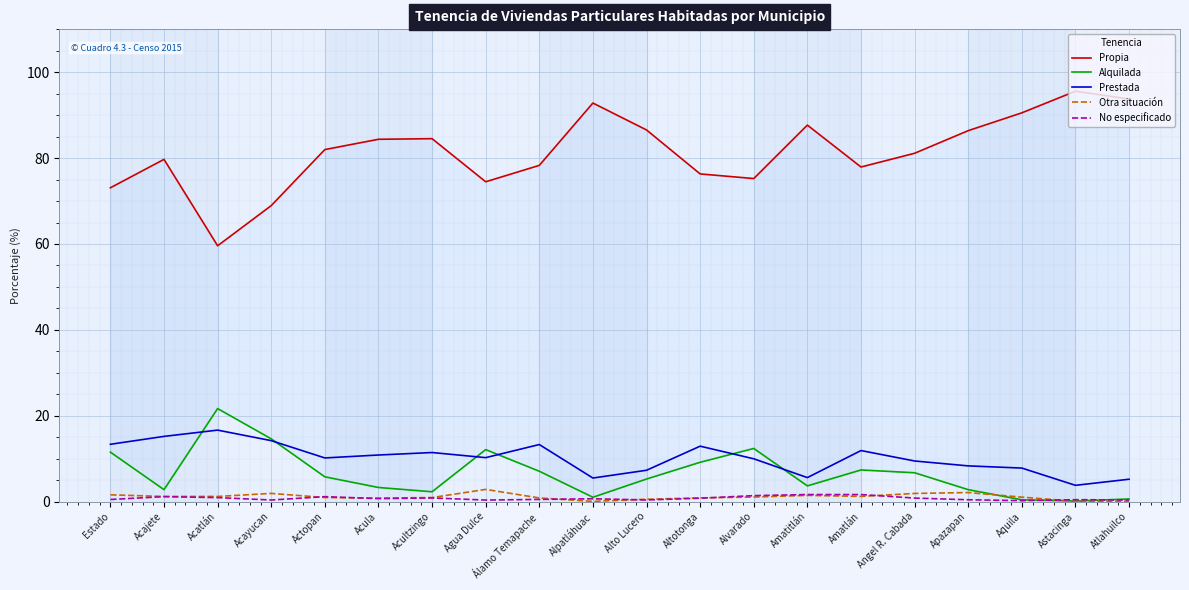

What are all the series names shown in the legend?

Propia, Alquilada, Prestada, Otra situación, No especificado